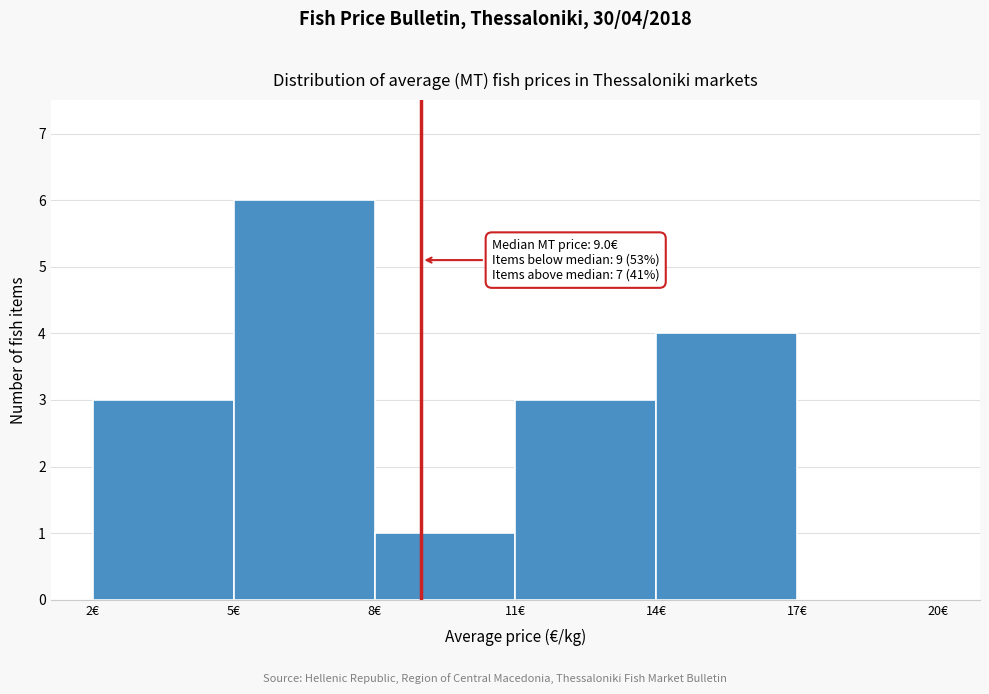

Over which range of the x-axis is the bar tallest?

5 to 8